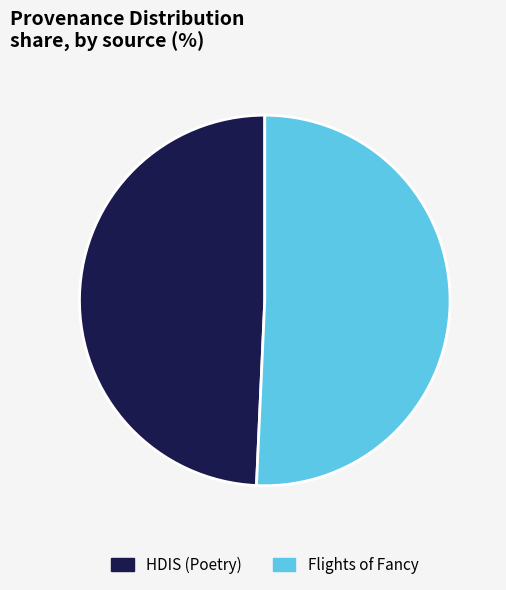

Which category accounts for the majority?

Flights of Fancy